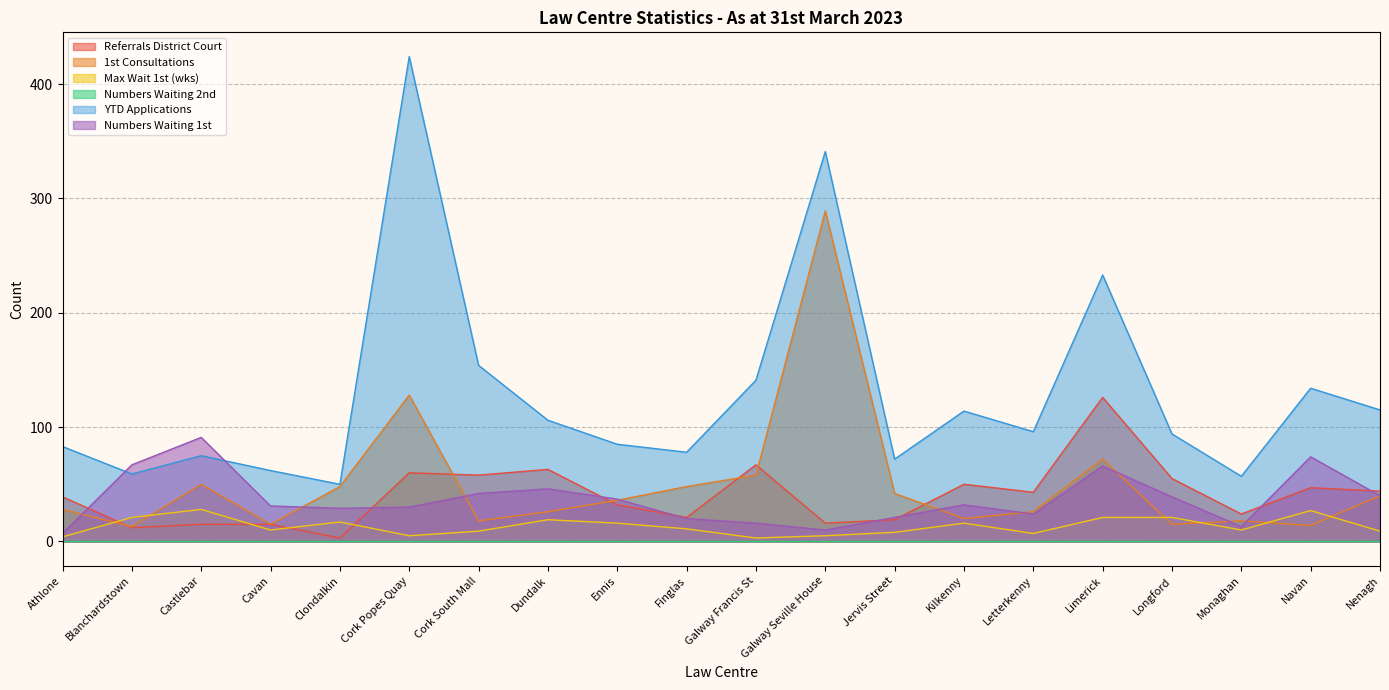

What is the lowest value of the 1st Consultations series?

13